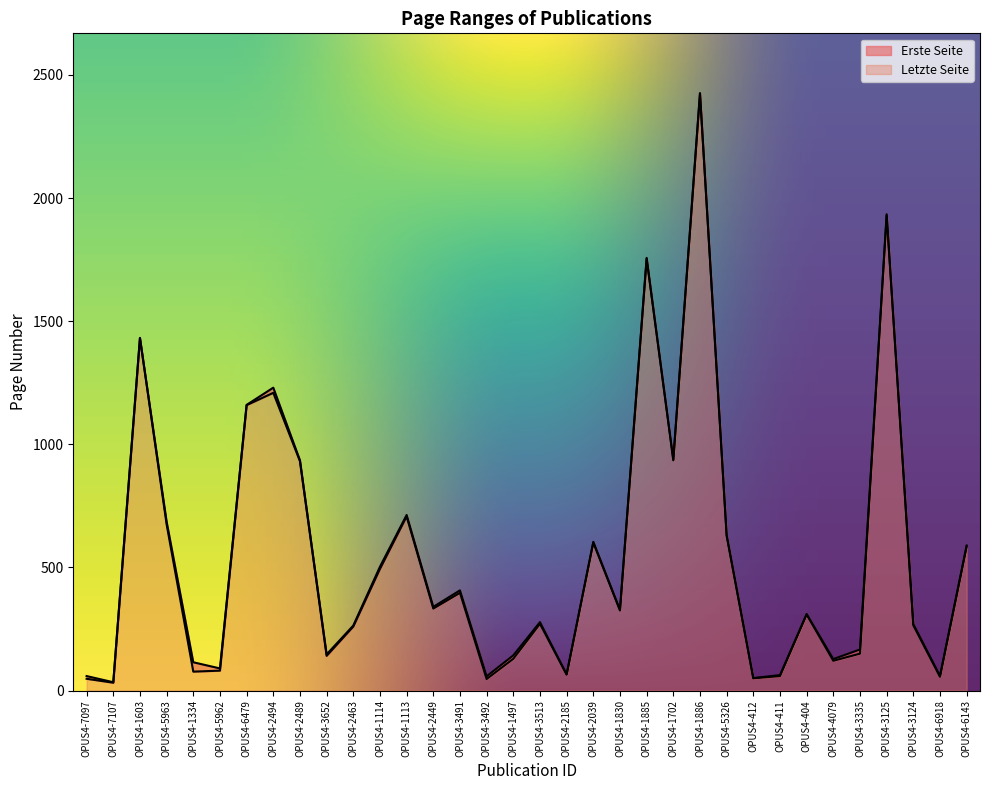

How many values in the Letzte Seite series are below 328?

17